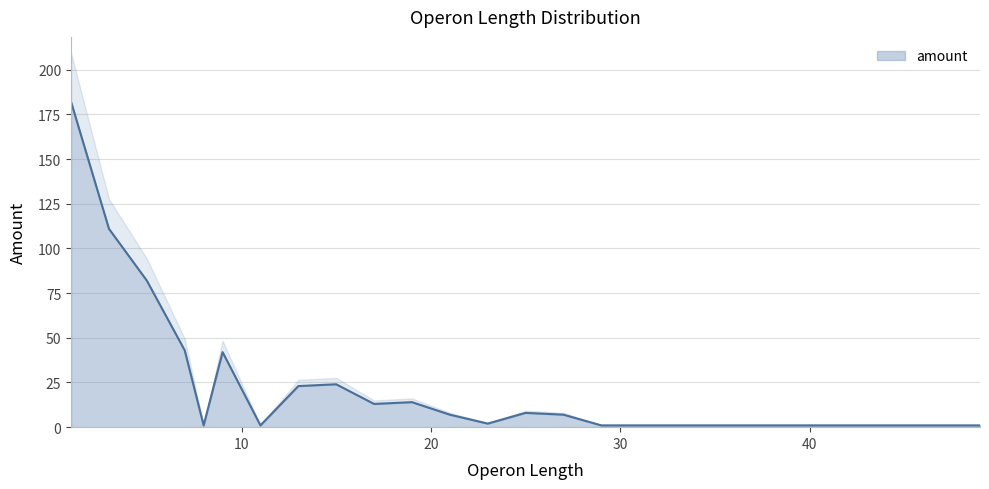

What is the change in value from 7 to 25?

-35